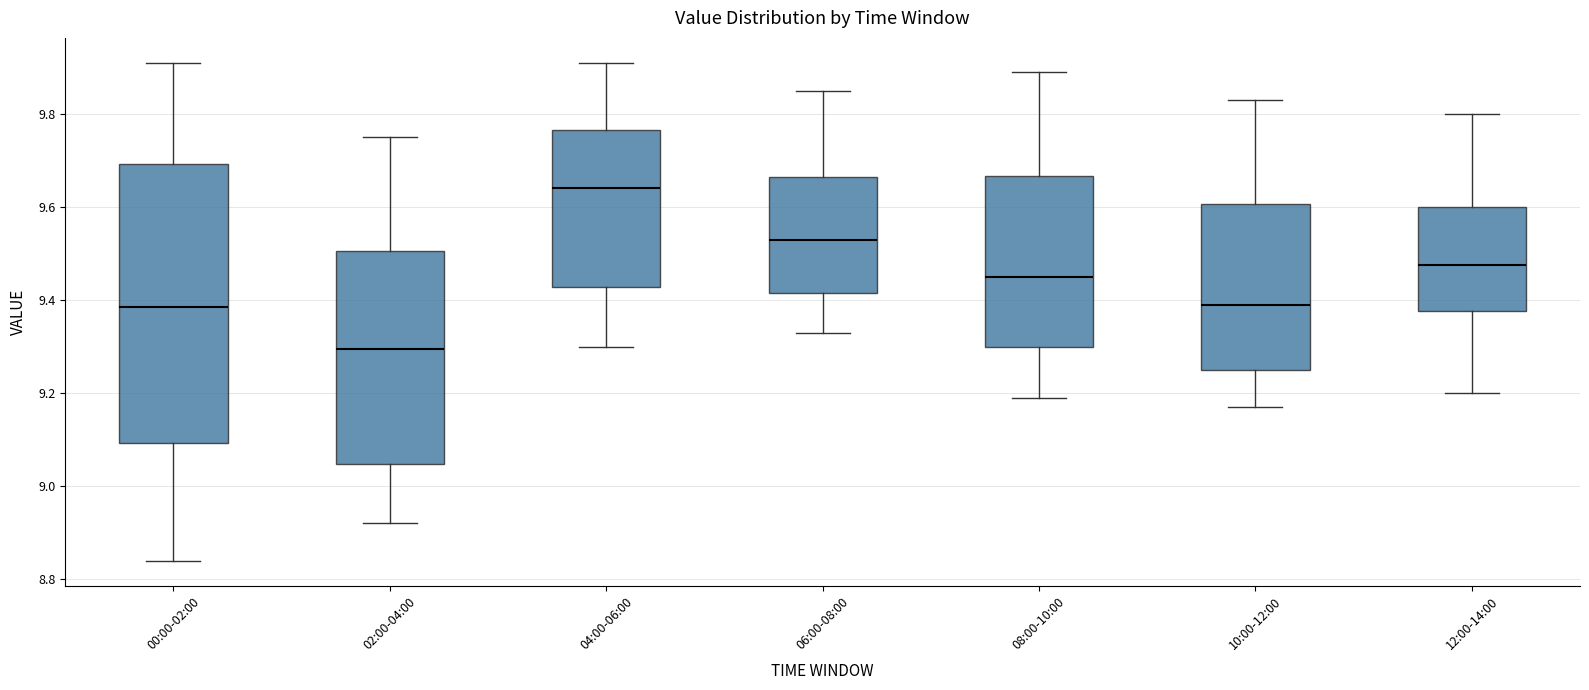

Where is the lower edge of the box for 00:00-02:00 on the y-axis? The values are not printed on the chart, so give them approximately, as read against the axis.

9.10